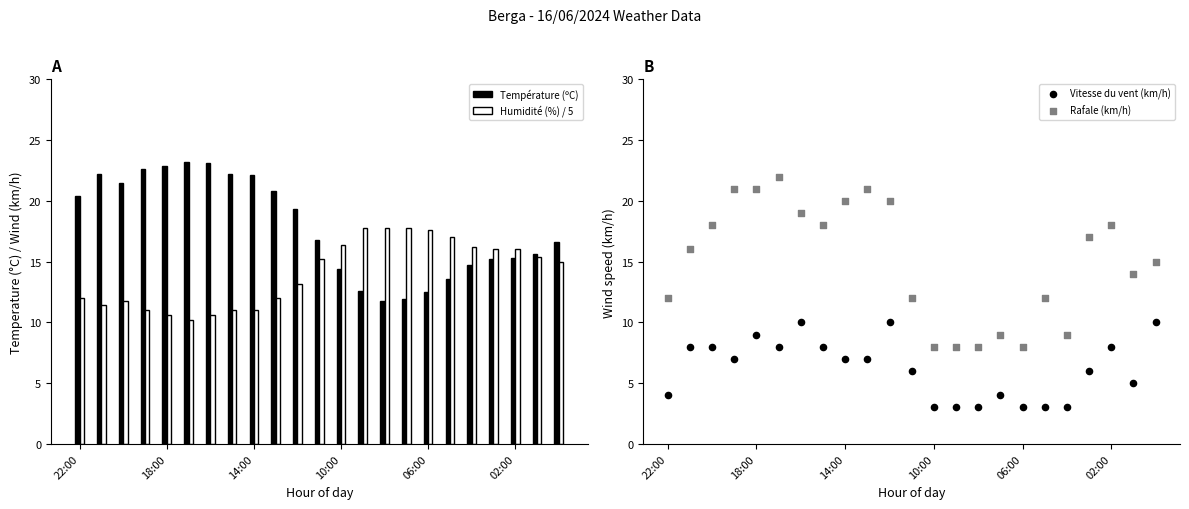

What is the lowest value of the Humidité (%) / 5 series?

10.2